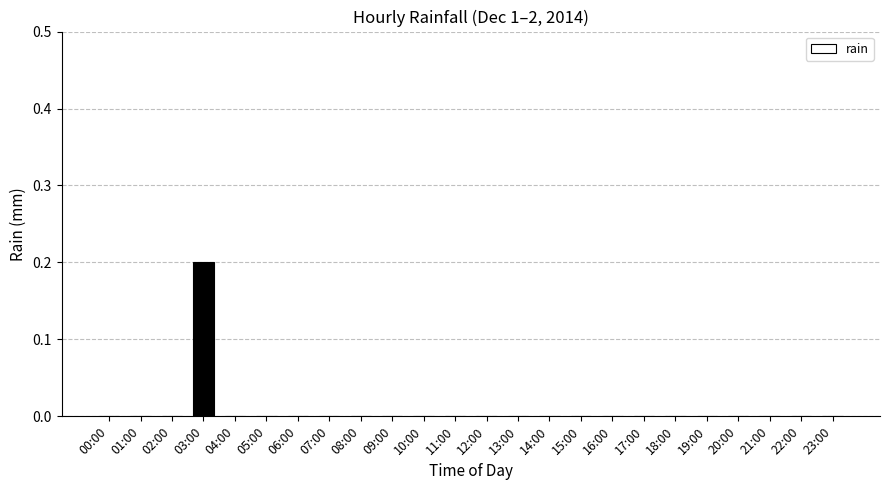

Which label corresponds to the largest value in the chart?

03:00